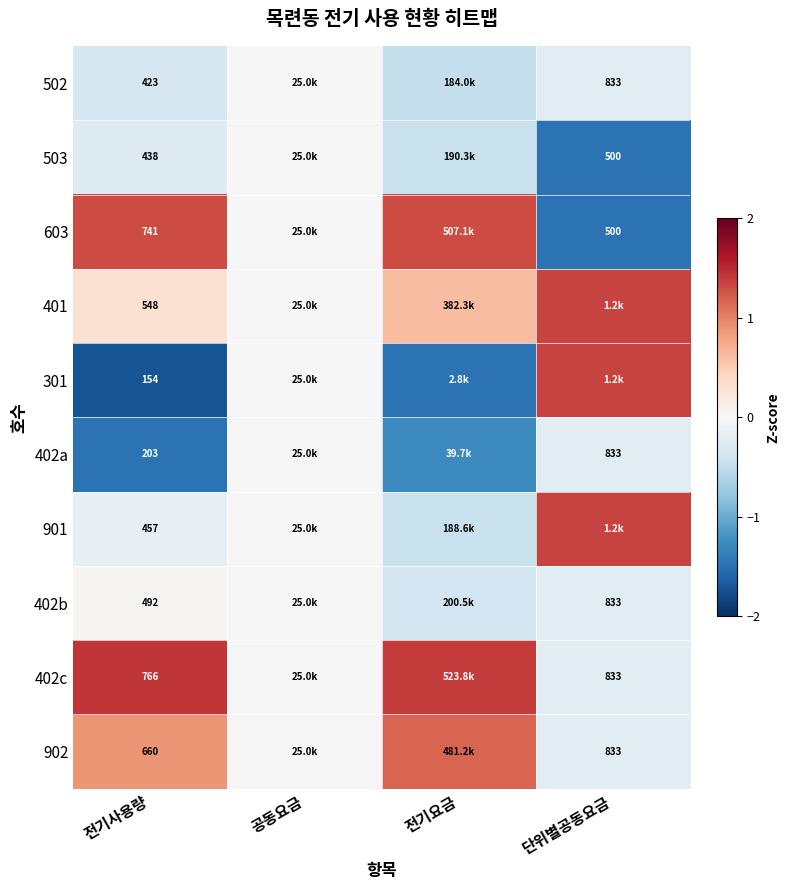

Rank the series at 전기요금 from highest to lowest value.

402c, 603, 902, 401, 402b, 503, 901, 502, 402a, 301